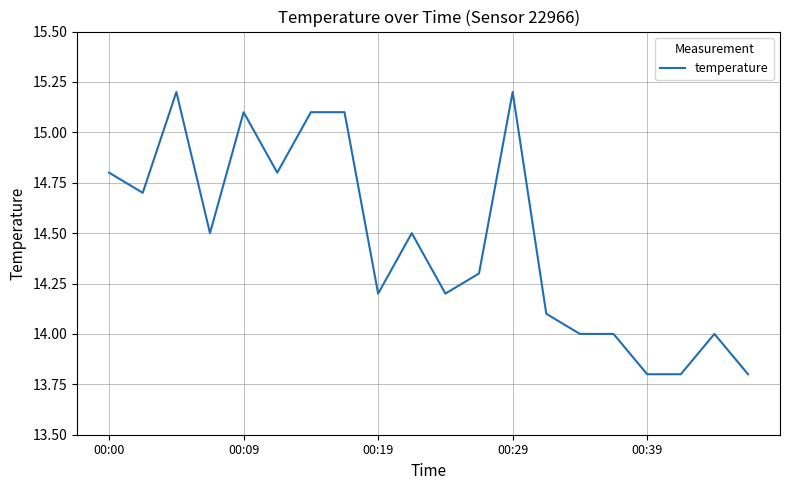

What is the greatest value displayed?

15.2